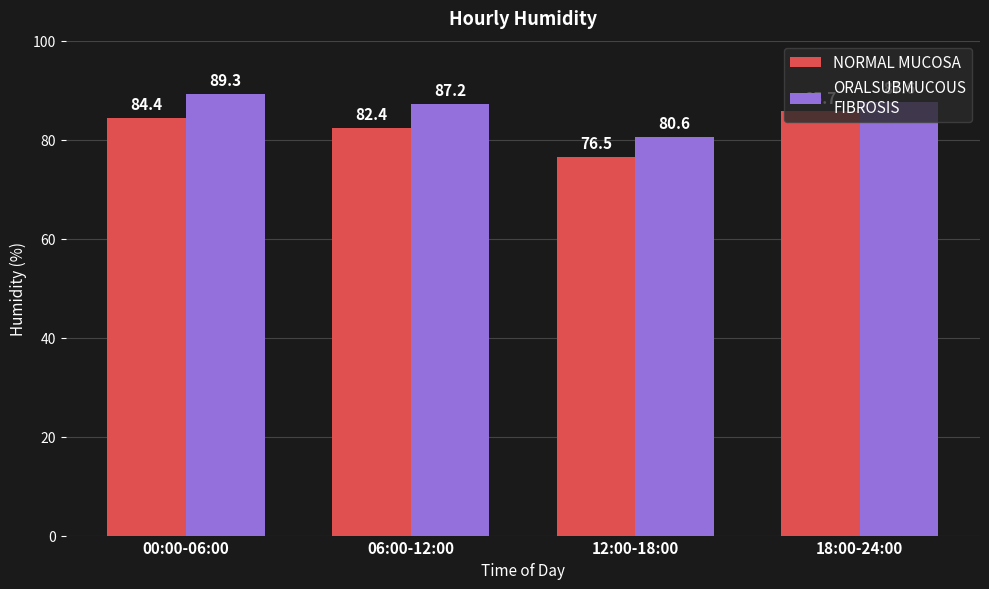

At which category is the sum across all series the highest?

00:00-06:00